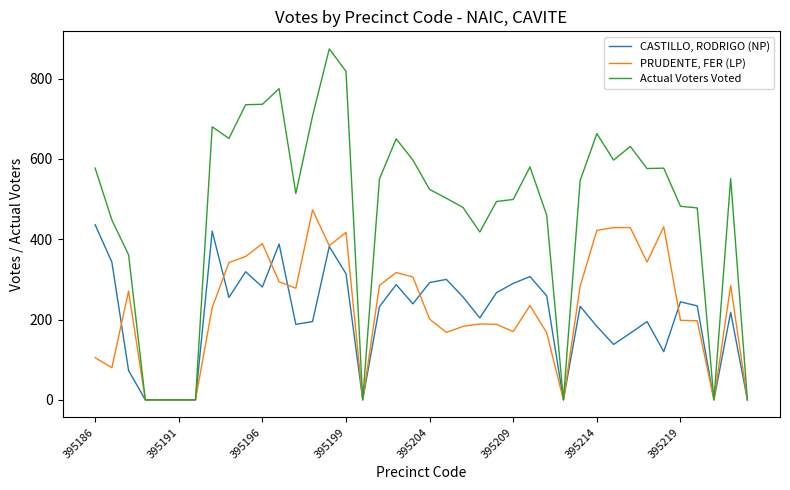

List the series in order of their peak value, highest first.

Actual Voters Voted, PRUDENTE, FER (LP), CASTILLO, RODRIGO (NP)